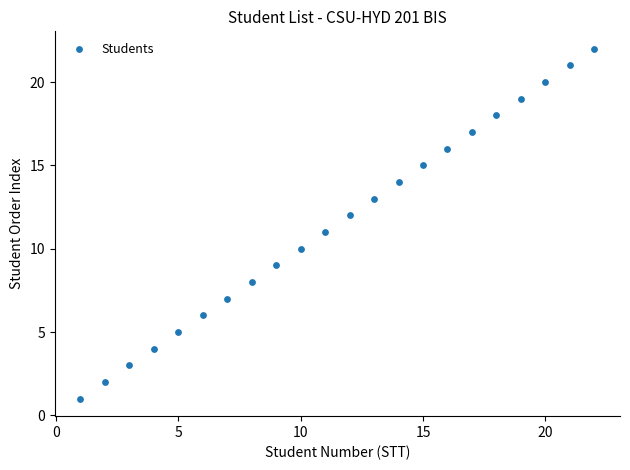

What is the range of Y values (max minus min)?

21